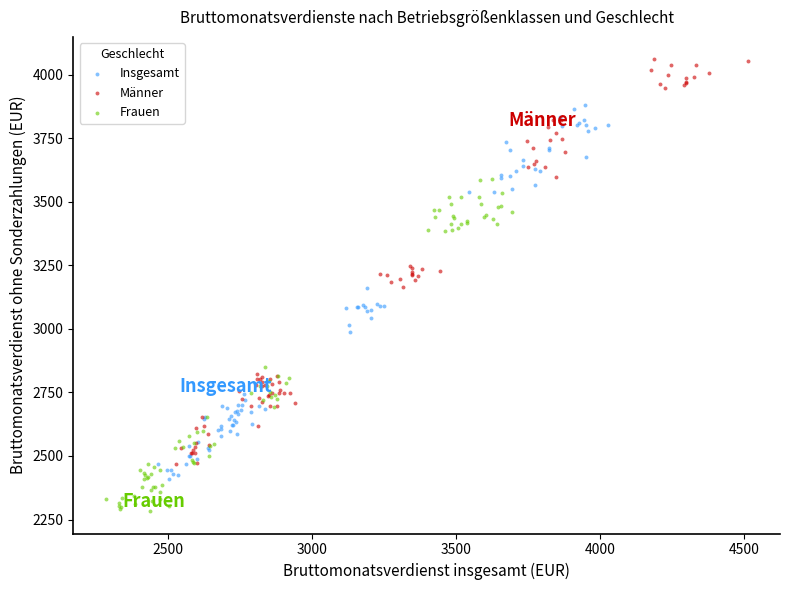

Which series has the largest Y range (max minus min)?

Männer